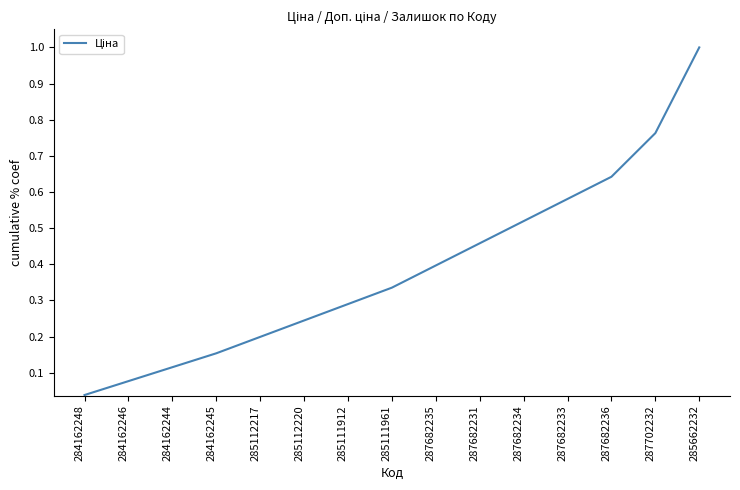

Rank the categories by value from lowest to highest.

284162248, 284162246, 284162244, 284162245, 285112217, 285112220, 285111912, 285111961, 287682235, 287682231, 287682234, 287682233, 287682236, 287702232, 285662232